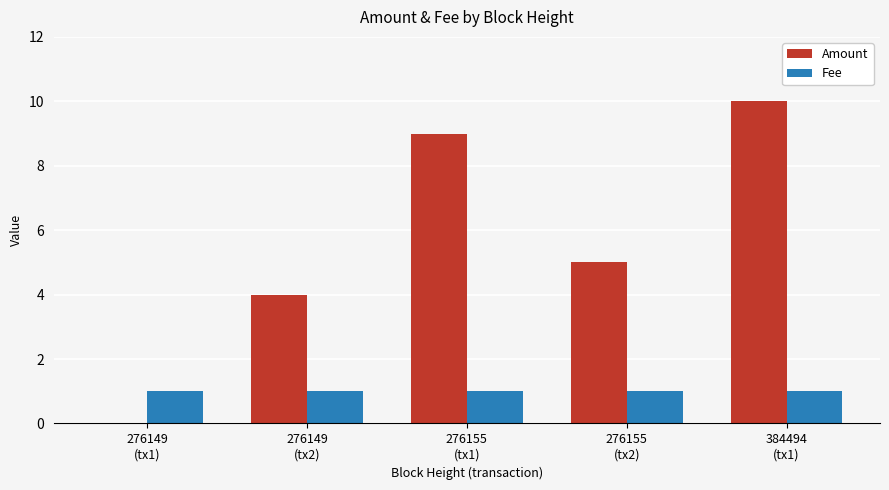

Which series has the largest total across all categories?

Amount